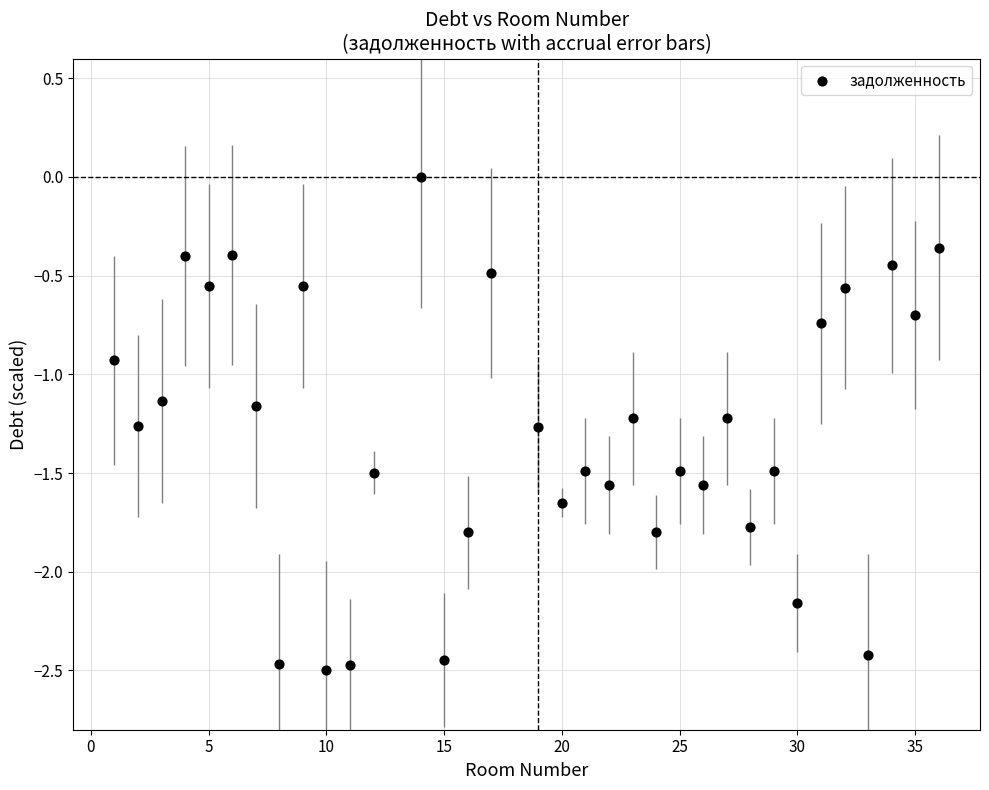

What is the range of Y values (max minus min)?

2.5